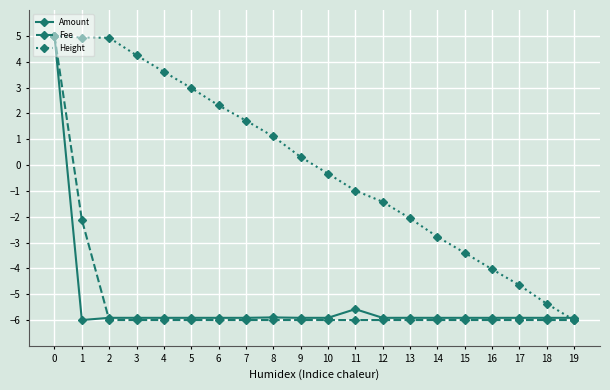

What are all the series names shown in the legend?

Amount, Fee, Height